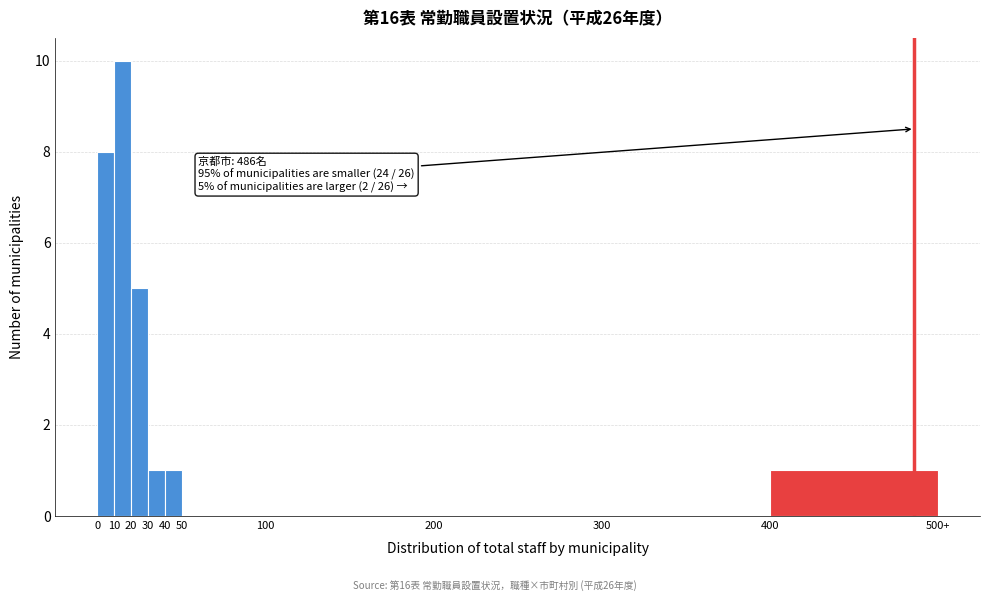

Reading left to right, what are all the values shown in this chart?

0=8	10=10	20=5	30=1	40=1	50=0	100=0	200=0	300=0	400=1